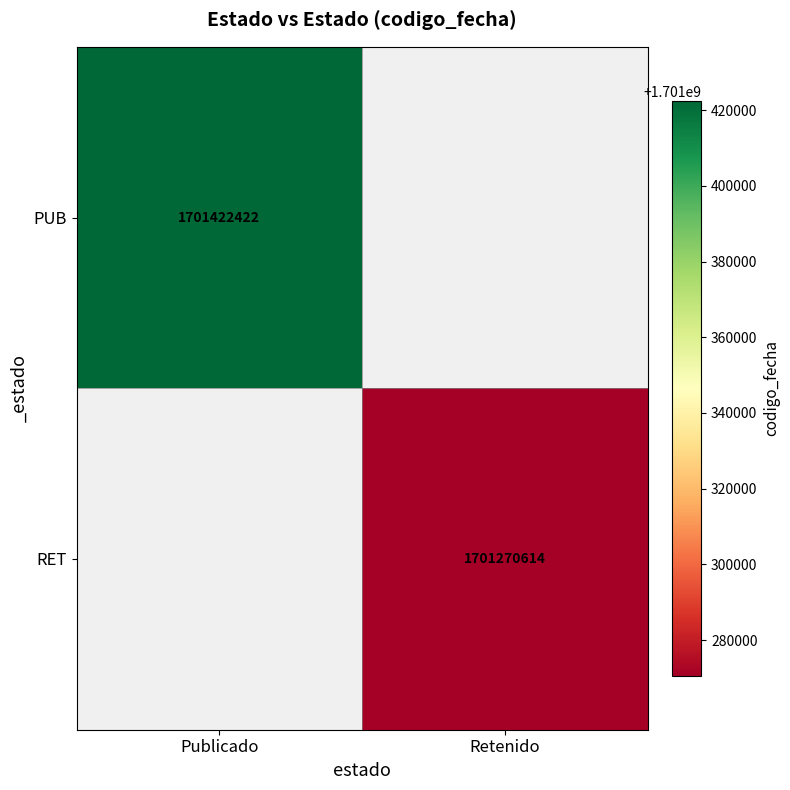

The PUB series shows 799258090 at Publicado. True or false?

False